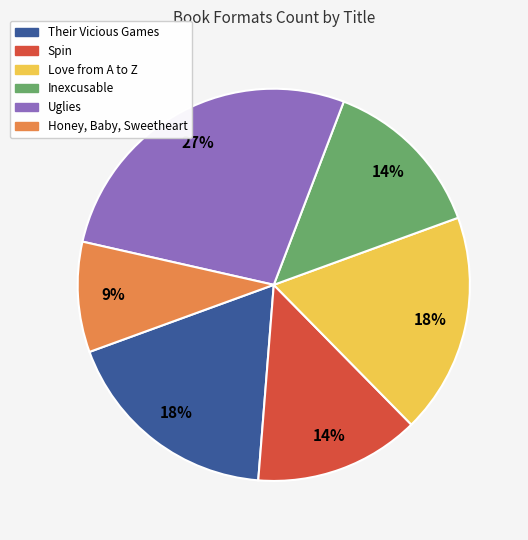

Do Spin and Inexcusable together represent more than half of the pie?

No